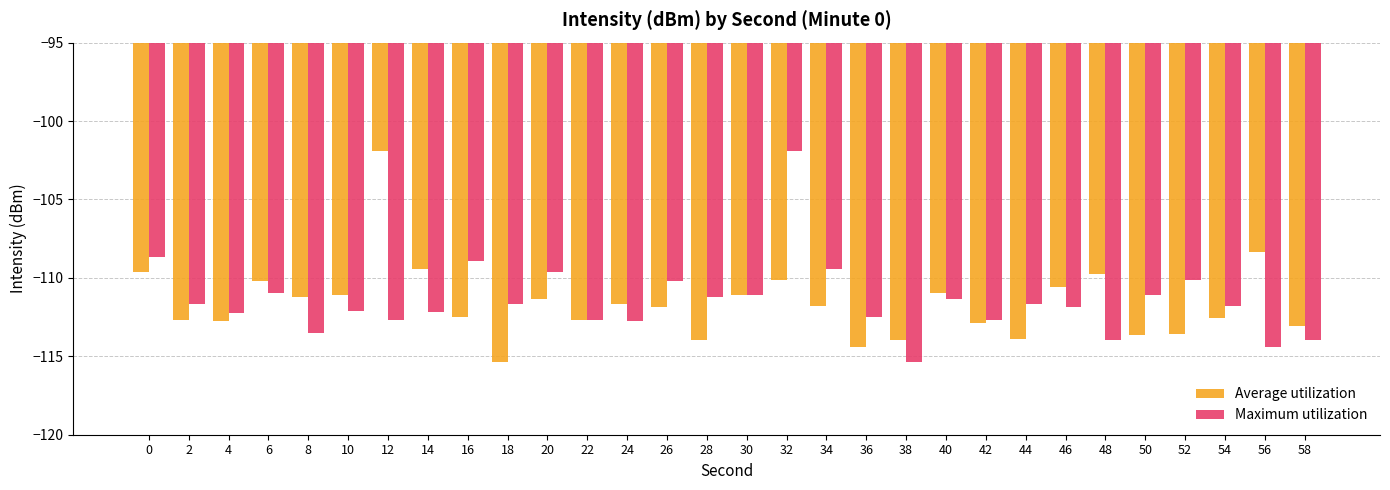

What is the maximum value shown in the chart?

-101.9